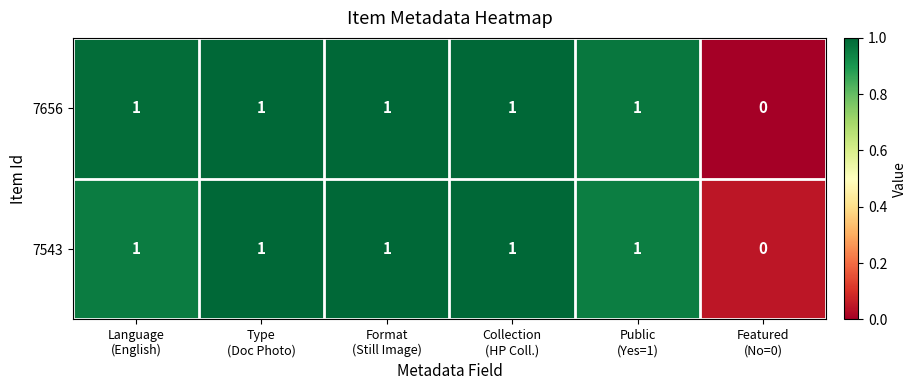

Count the 7656 values in the range 1 to 2.

5